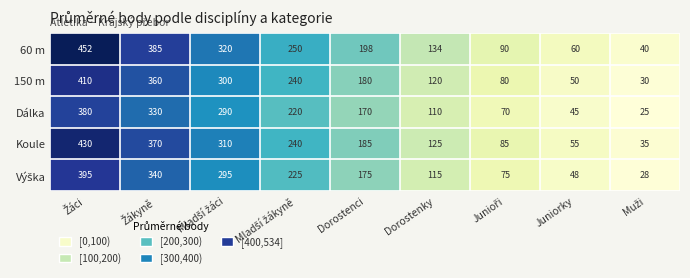

What is the lowest value of the Koule series?

35